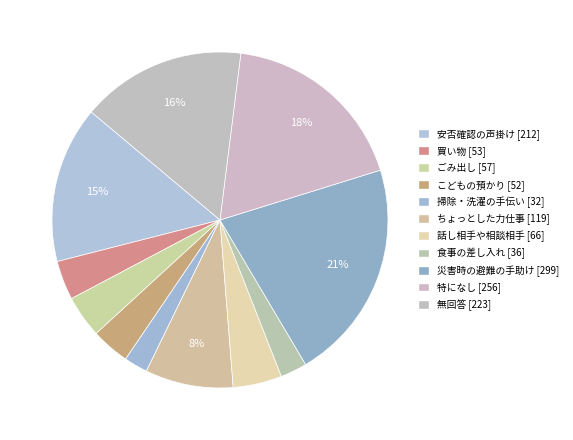

To the nearest percent, what percentage of the pie is 安否確認の声掛け?

15%